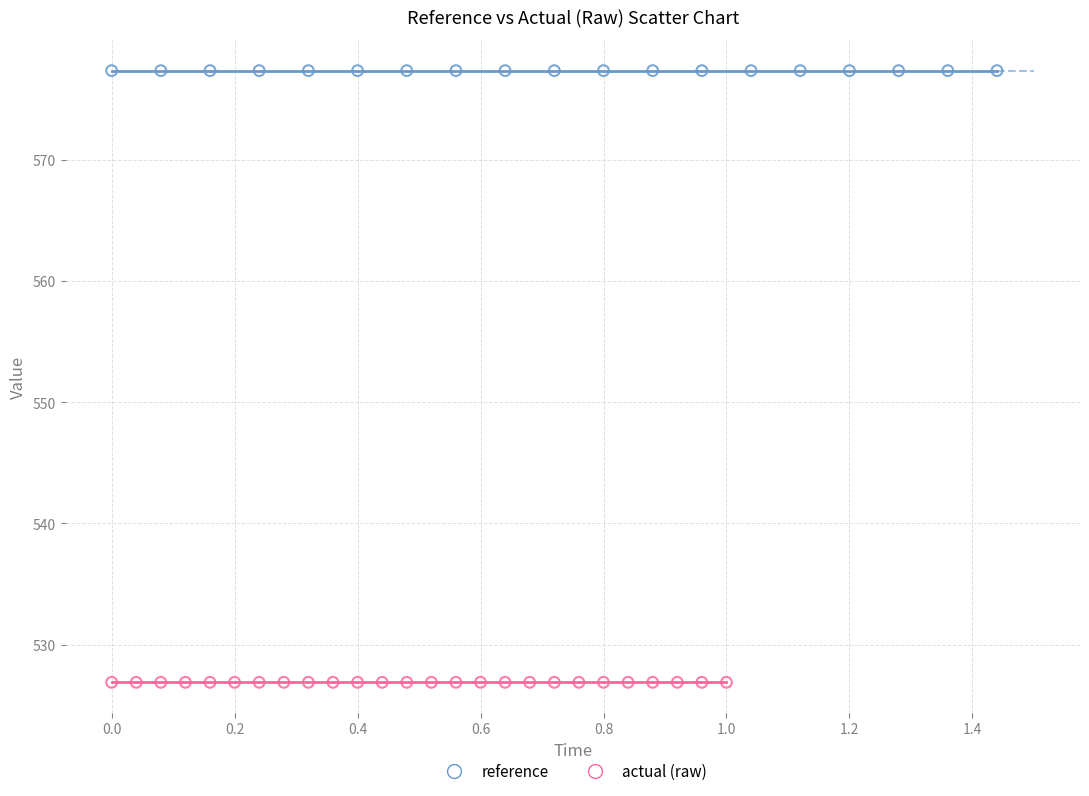

Which series contains the lowest Y value?

actual (raw)